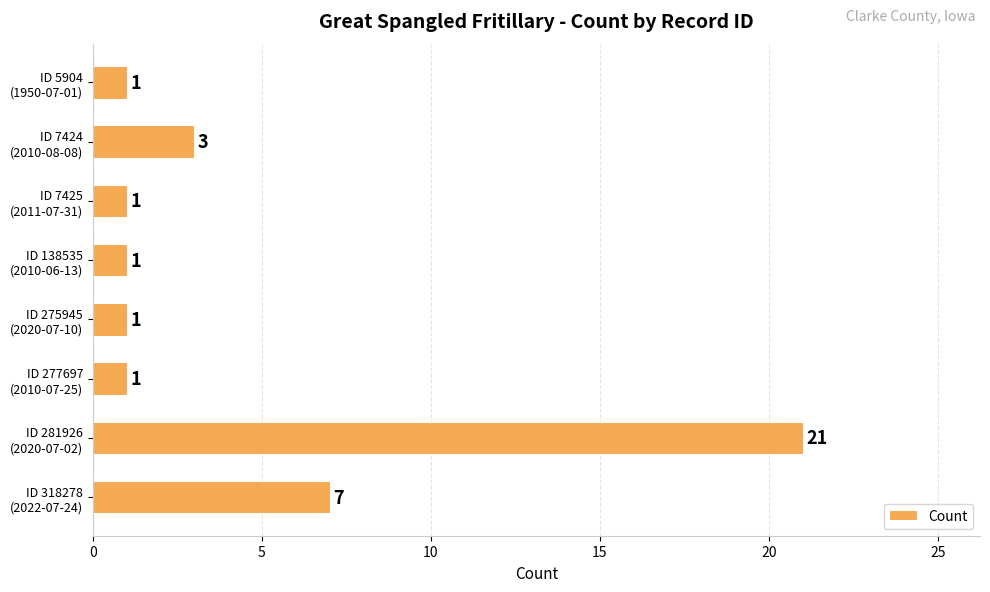

What is the sum of all values?

36